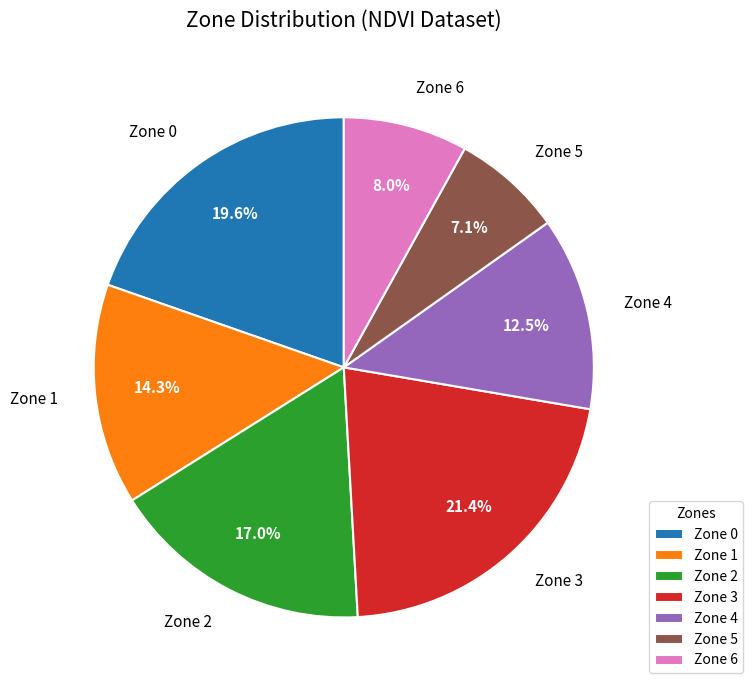

To the nearest percent, what percentage of the pie is Zone 6?

8%